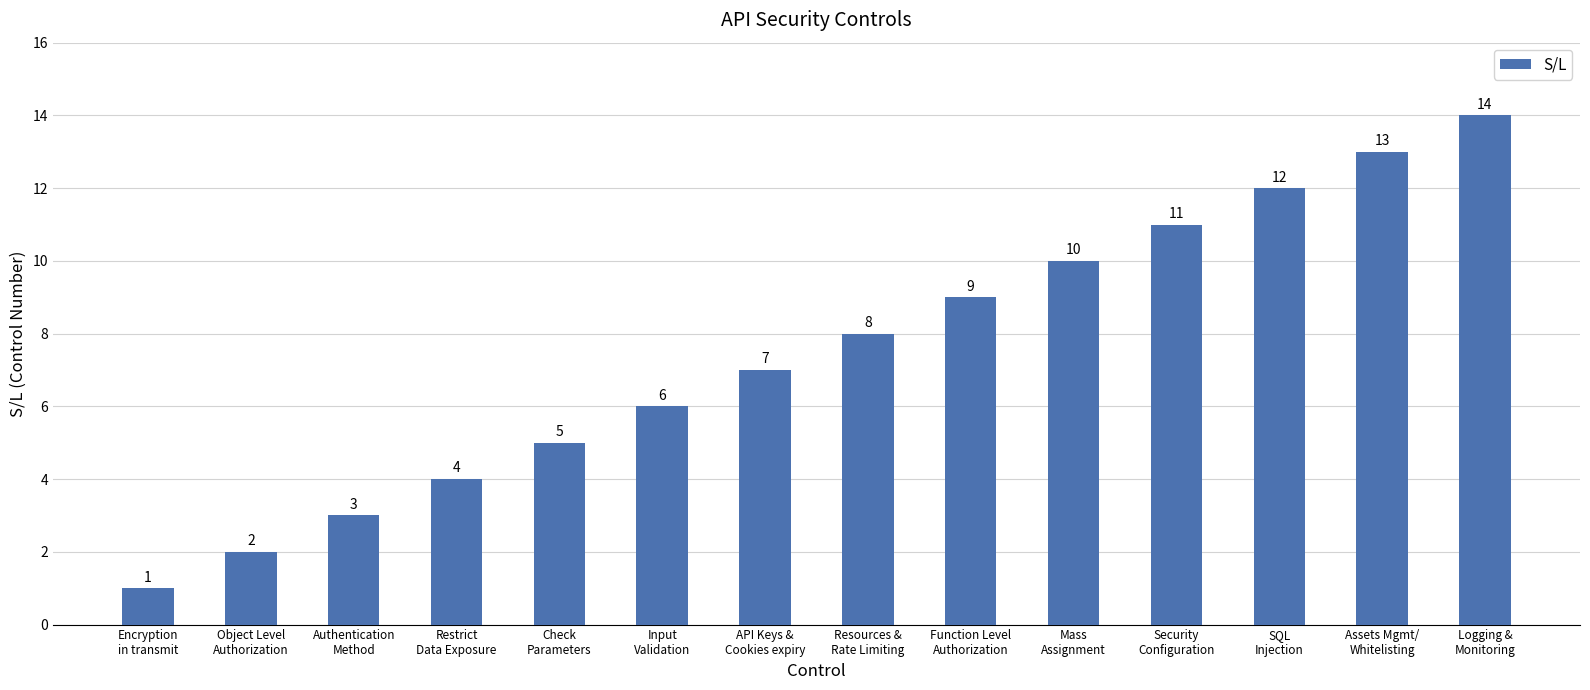

What is the average value?

8